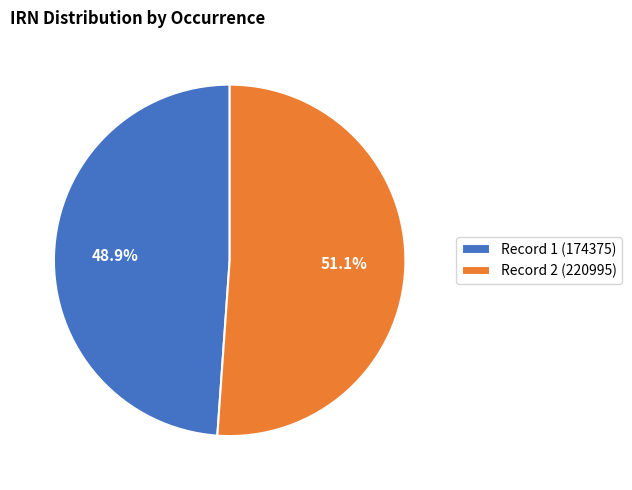

Which category has the smallest portion of the pie?

Record 1 (174375)